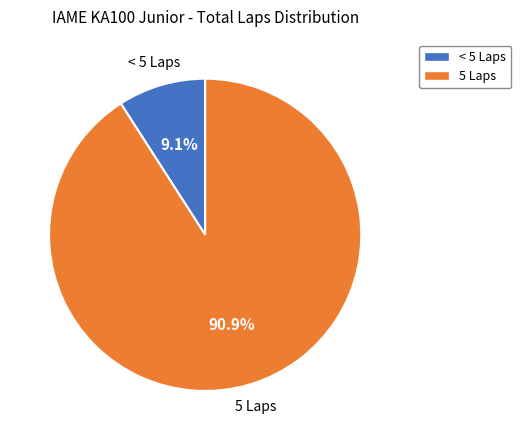

What is the largest slice in the pie chart?

5 Laps